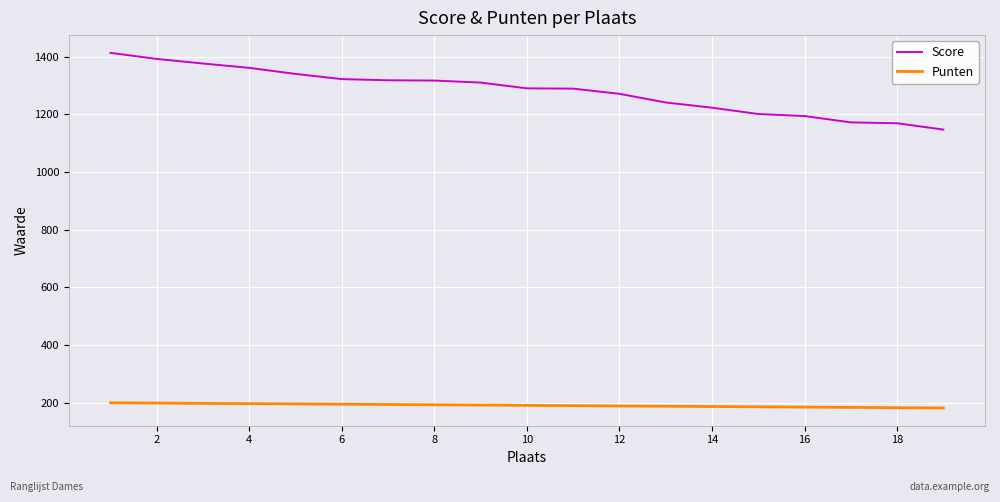

Rank the series by their maximum value, from lowest to highest.

Punten, Score